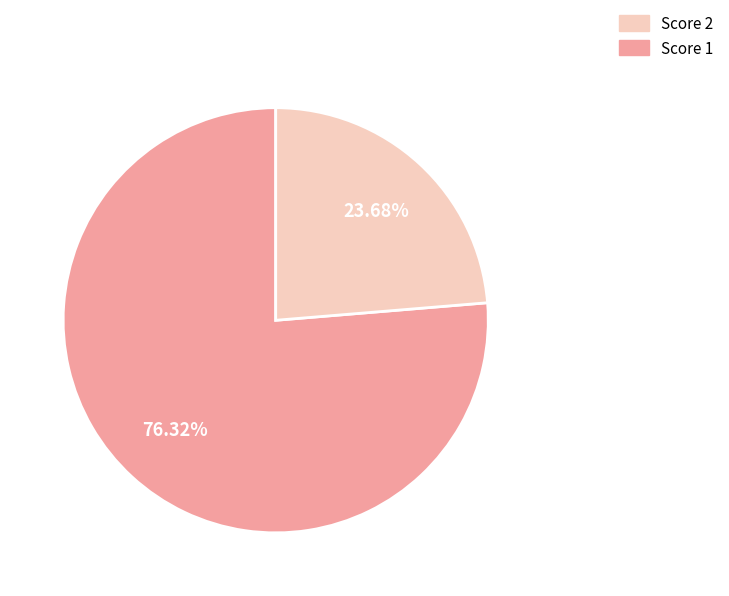

Is there a majority slice in this chart?

Yes